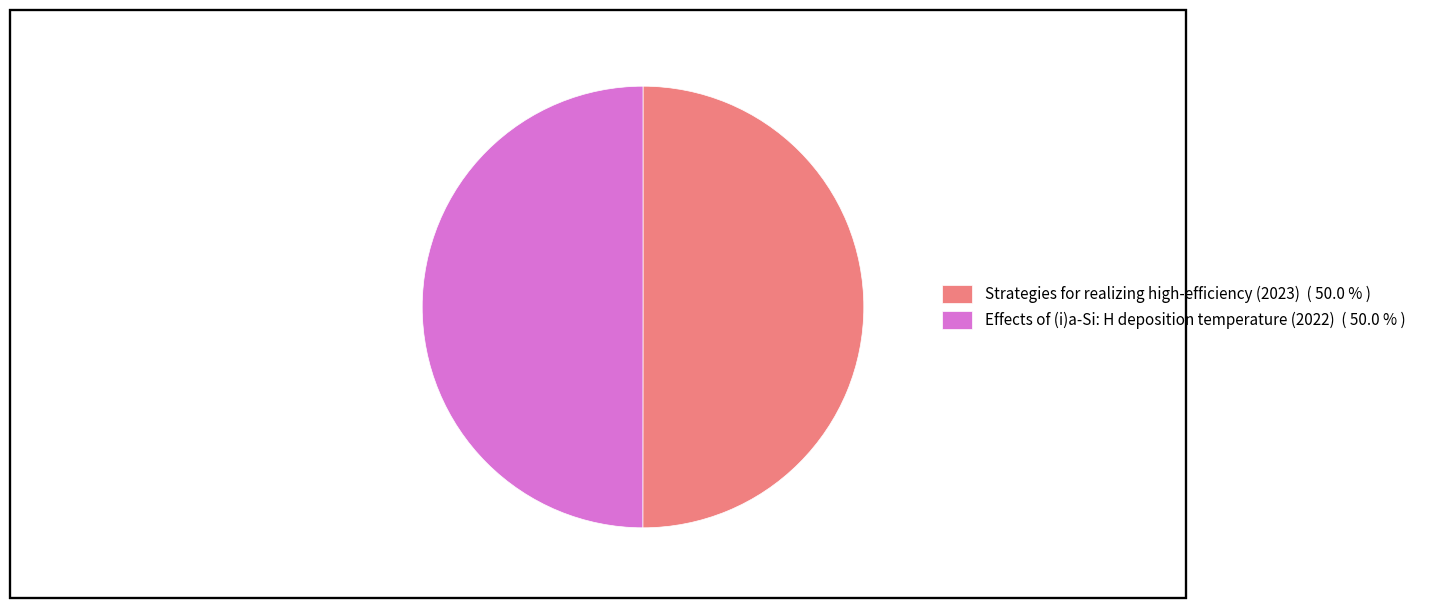

Is the sum of Strategies for realizing high-efficiency (2023) ( 50.0 % ) and Effects of (i)a-Si: H deposition temperature (2022) ( 50.0 % ) greater than half?

Yes